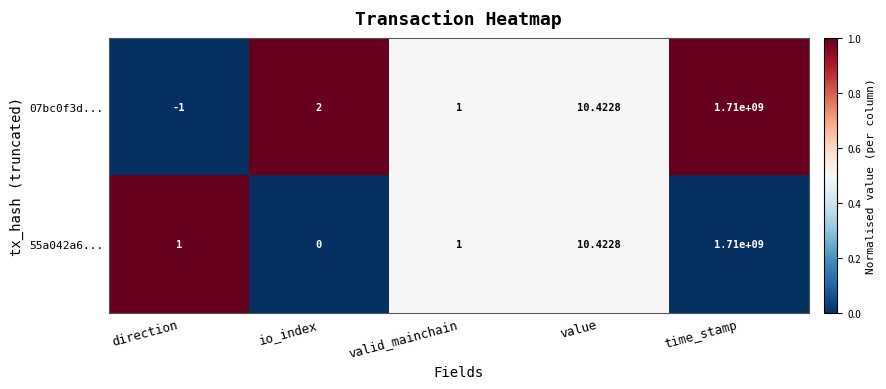

How many negative values does the 07bc0f3d... series have?

1